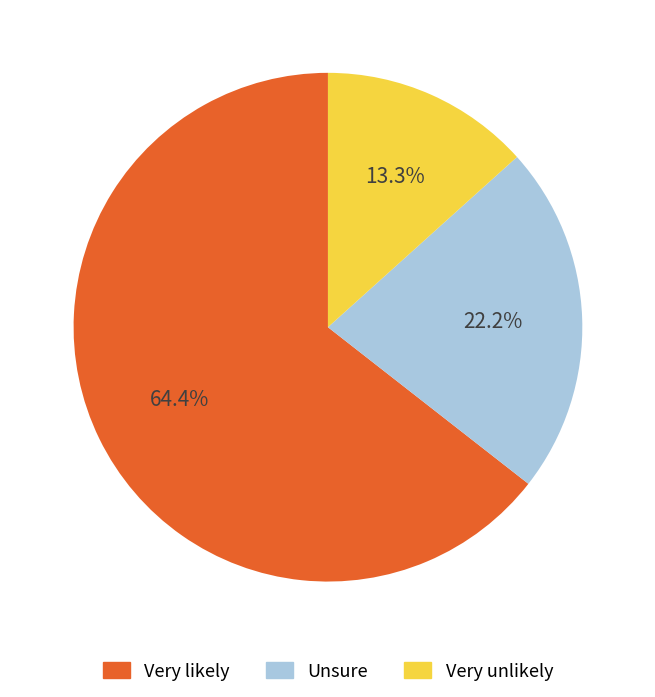

Which slice is the largest?

Very likely